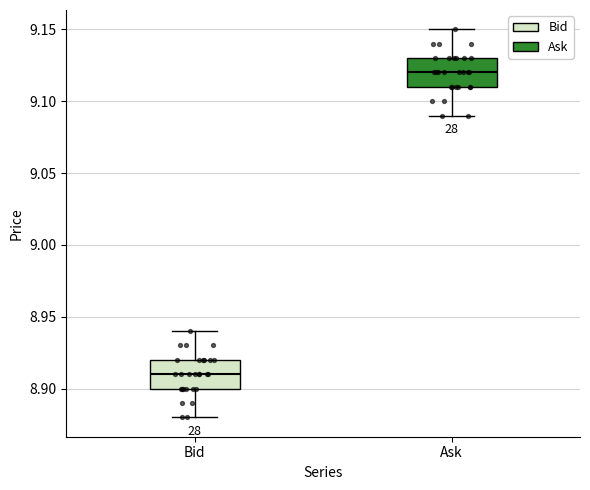

Reading left to right, transcribe this box plot: for each box, give where its median line is, the range the box spans, and where its two whiskers end, as read against the y-axis. The values are not printed on the chart, so give them approximately, as read against the axis.

Bid: median 8.91, box 8.90 to 8.92, whiskers 8.88 to 8.94
Ask: median 9.12, box 9.11 to 9.13, whiskers 9.09 to 9.15